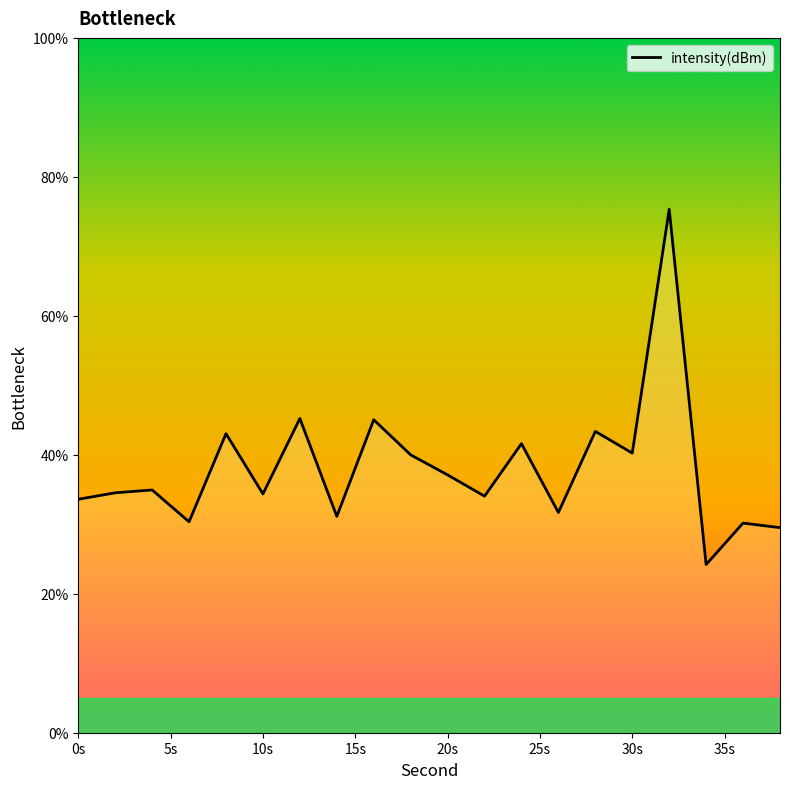

What is the greatest value displayed?

75.3